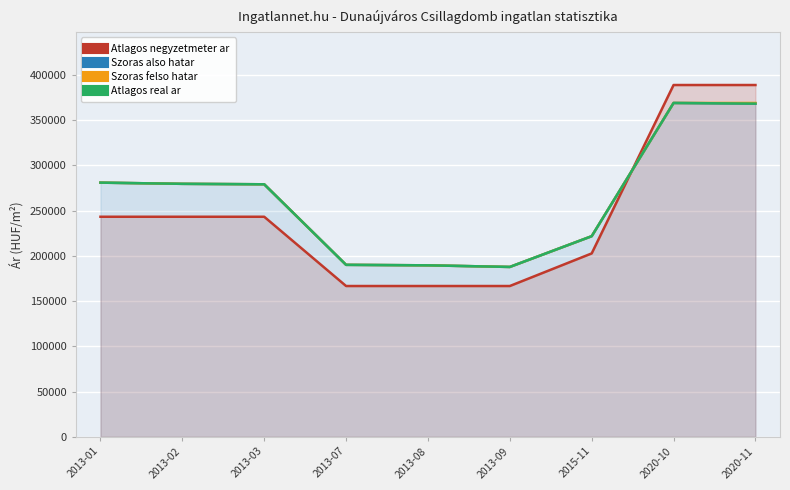

Which label corresponds to the smallest value in the chart?

2013-07